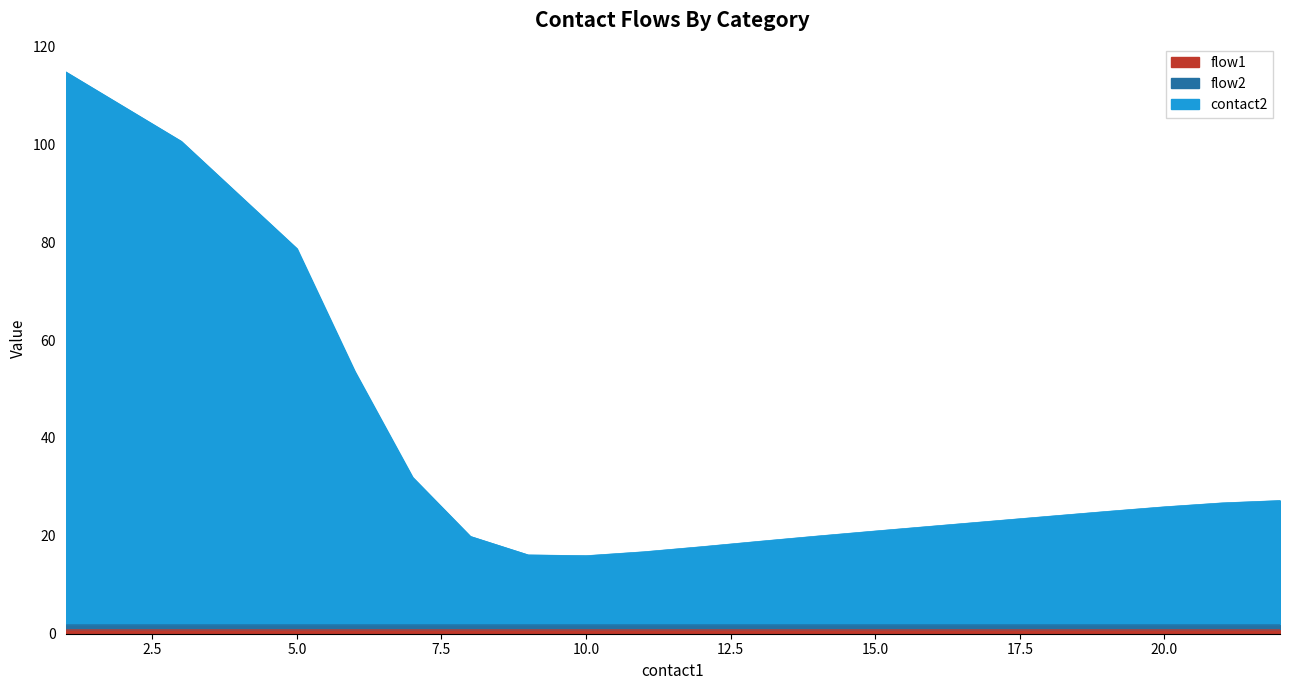

Does the chart display data point markers on the line(s)?

No